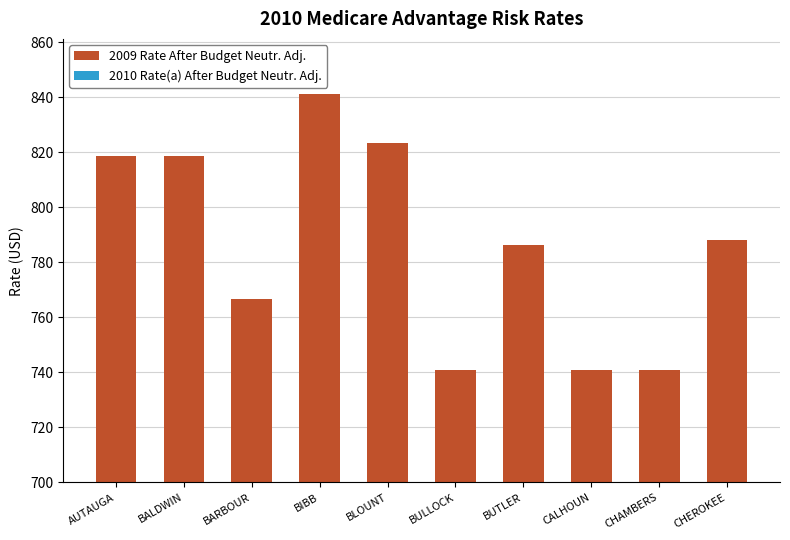

How many bars are there in total?

10